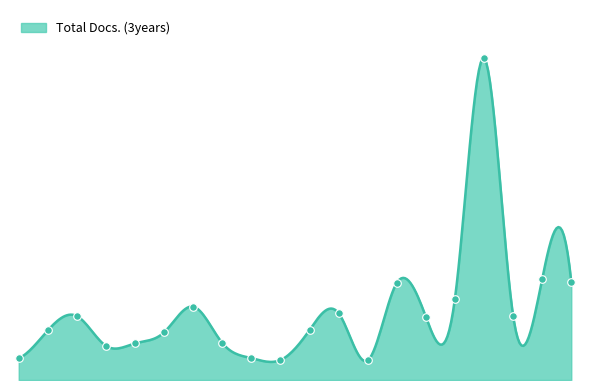

Which has a higher value, 6 or 13?

6